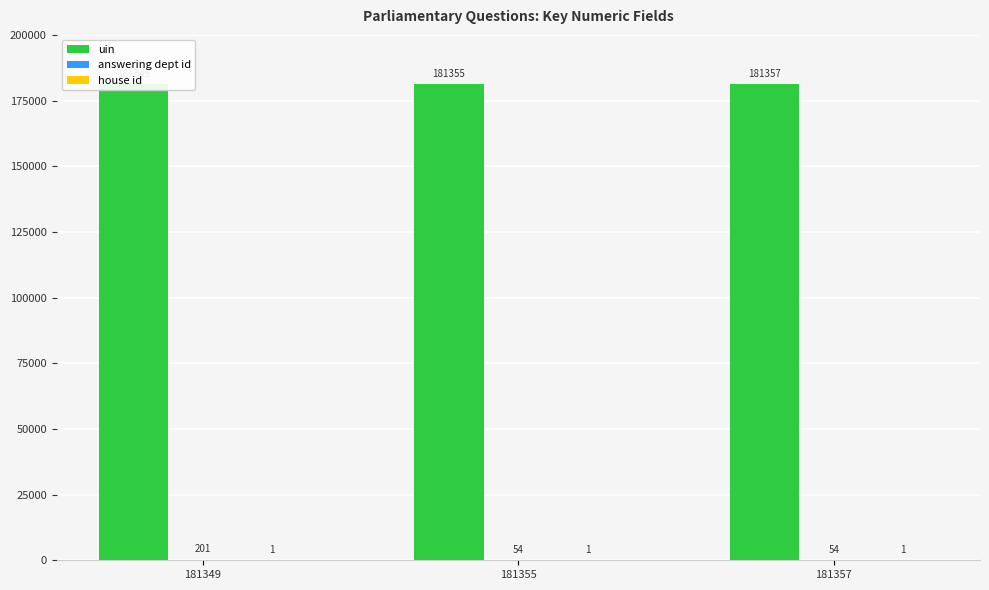

What is the value of the uin bar at the 2nd from the left?

181355